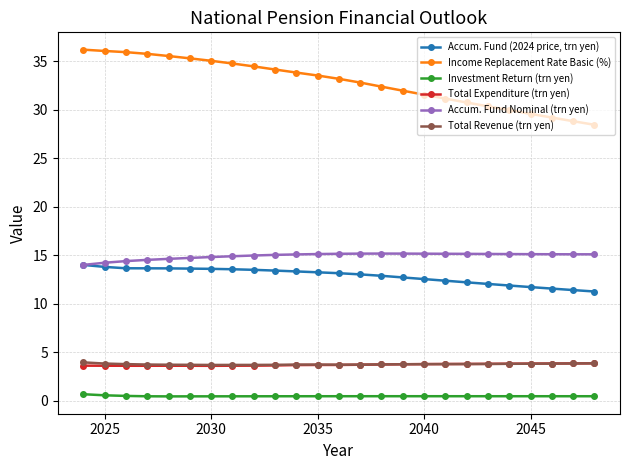

Rank the series by their maximum value, from highest to lowest.

Income Replacement Rate Basic (%), Accum. Fund Nominal (trn yen), Accum. Fund (2024 price, trn yen), Total Revenue (trn yen), Total Expenditure (trn yen), Investment Return (trn yen)